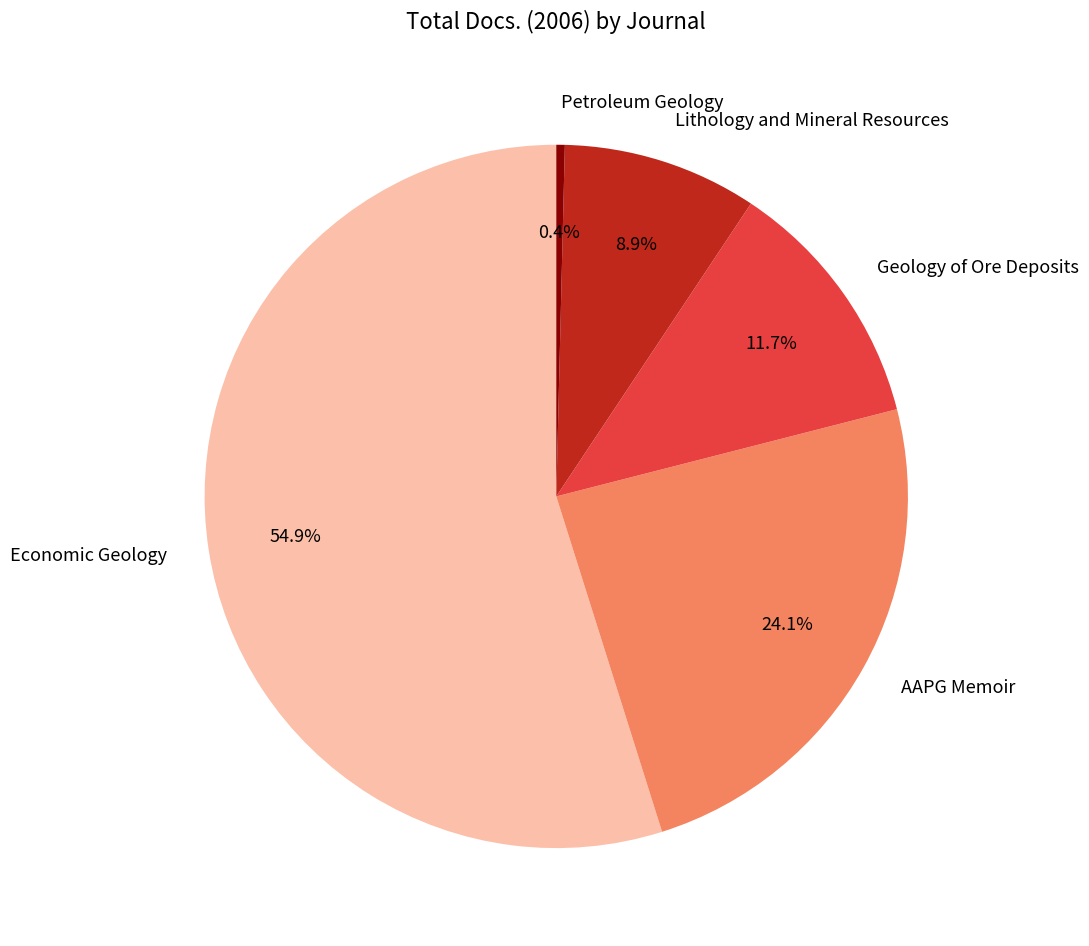

Rank the categories by value from highest to lowest.

Economic Geology, AAPG Memoir, Geology of Ore Deposits, Lithology and Mineral Resources, Petroleum Geology